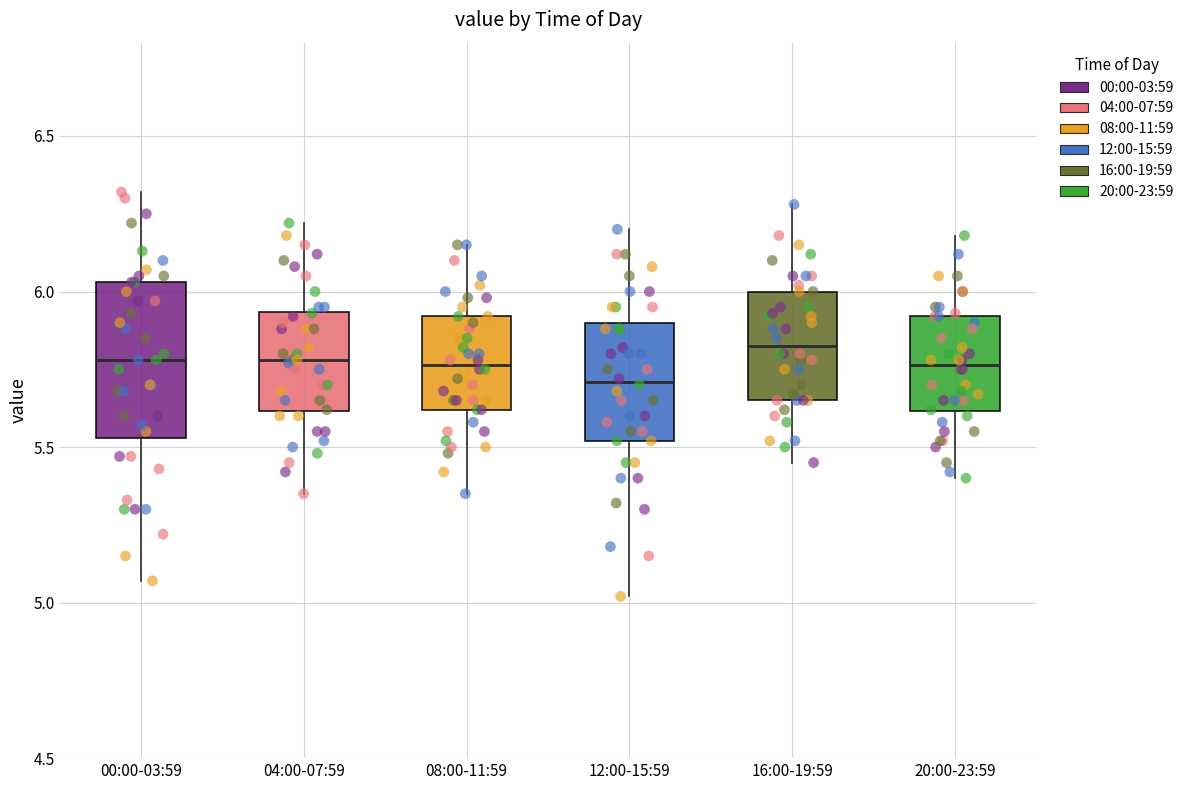

Where does the upper whisker of the box for 20:00-23:59 end on the y-axis? The values are not printed on the chart, so give them approximately, as read against the axis.

6.20